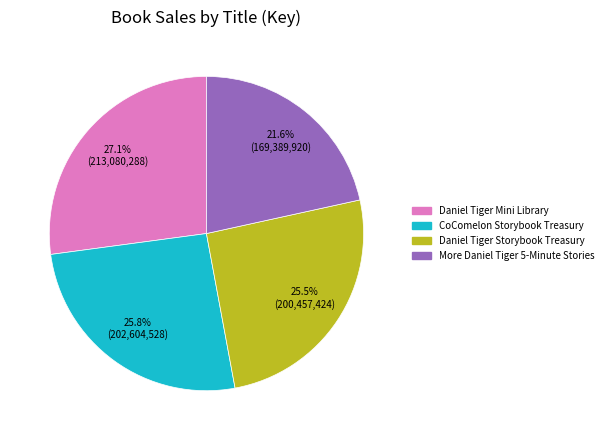

Which slice is the smallest?

More Daniel Tiger 5-Minute Stories